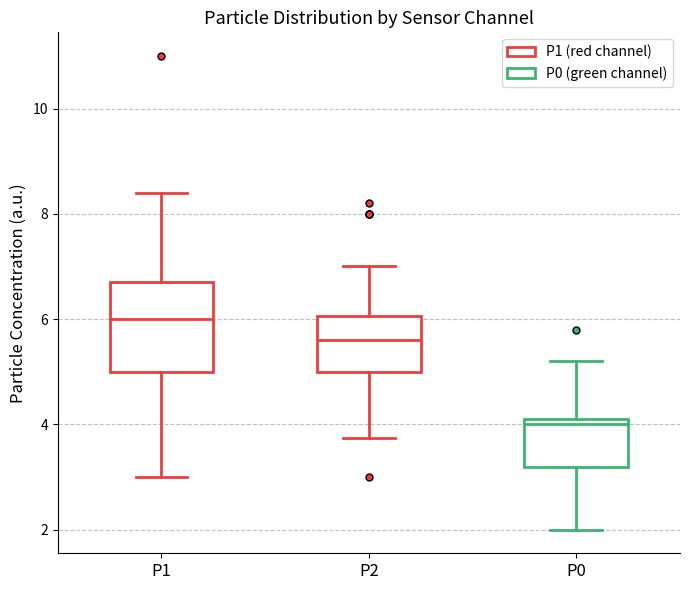

Where does the upper whisker of the box for P0 end on the y-axis? The values are not printed on the chart, so give them approximately, as read against the axis.

5.2